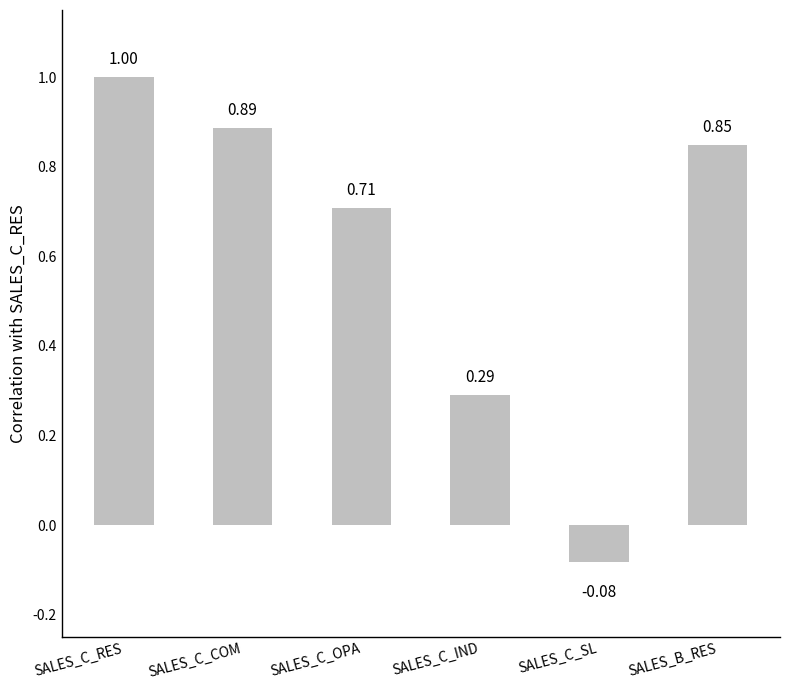

What is the difference between the second highest and minimum values?

1.0